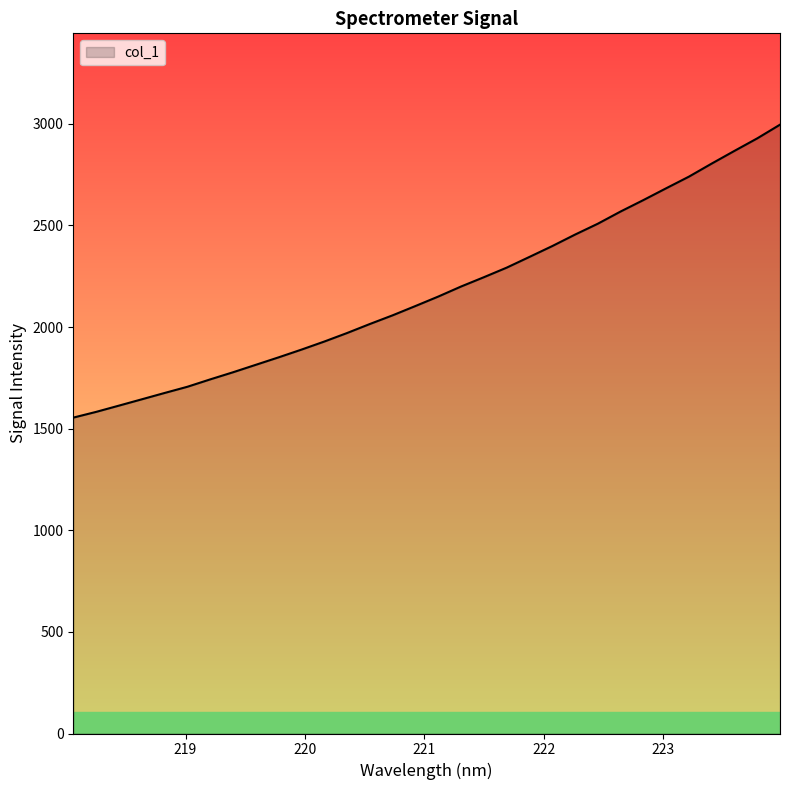

What is the greatest value displayed?

2995.6